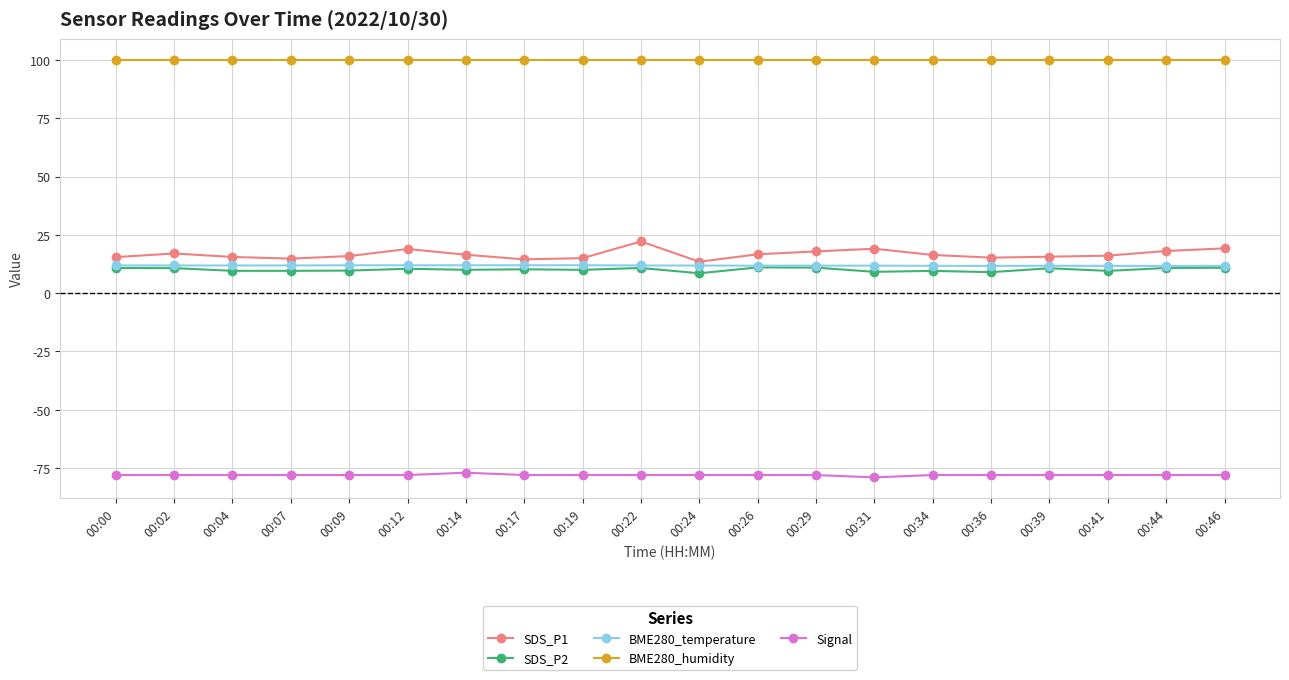

What is the maximum value for BME280_temperature?

12.0